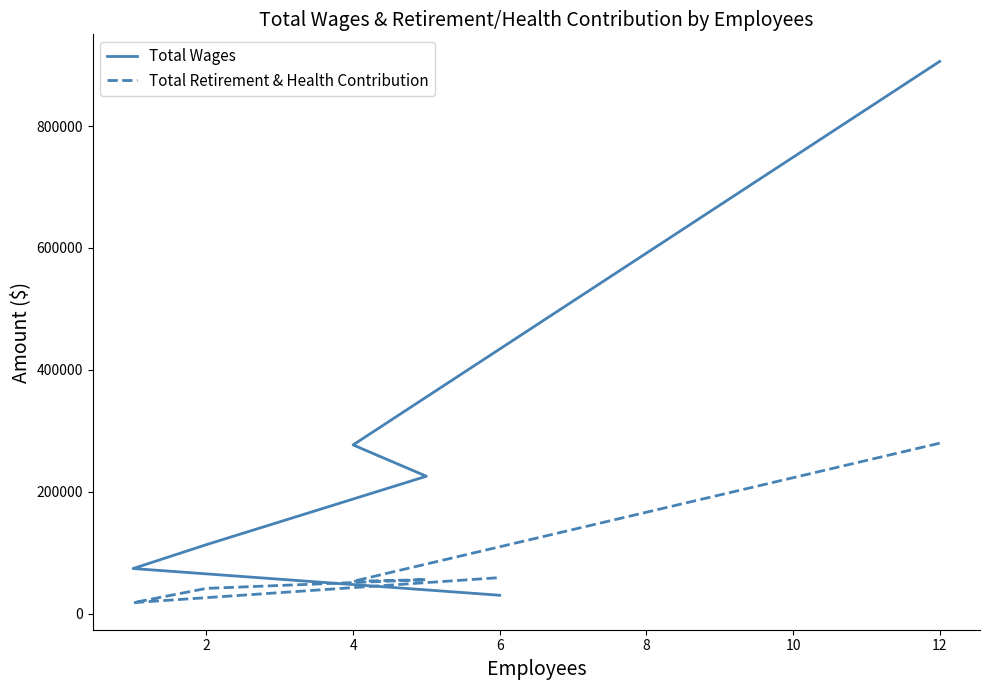

How many times do Total Retirement & Health Contribution and Total Wages cross each other?

1